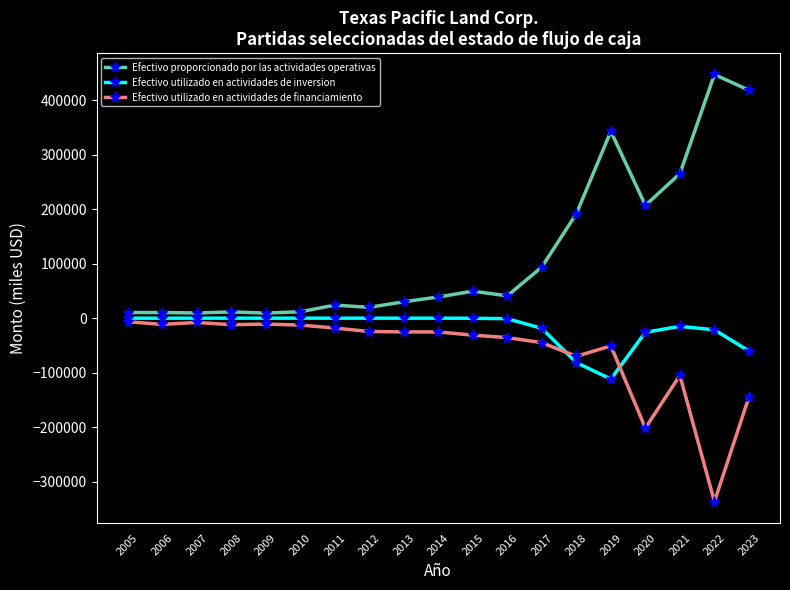

How many data points in Efectivo utilizado en actividades de financiamiento are less than -25244?

9